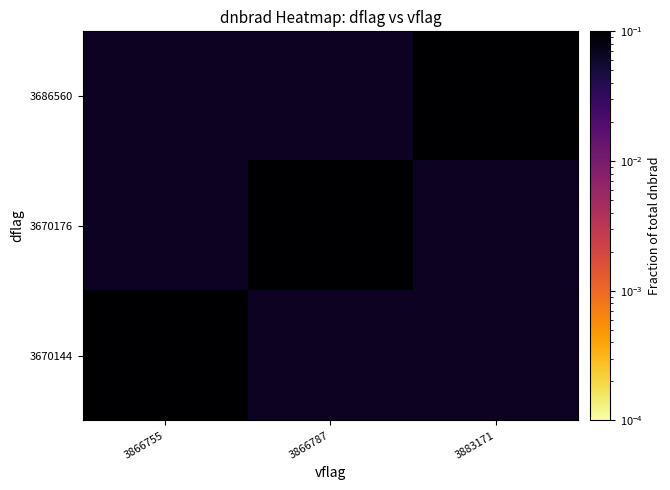

Which series has the largest range (max minus min)?

3670144